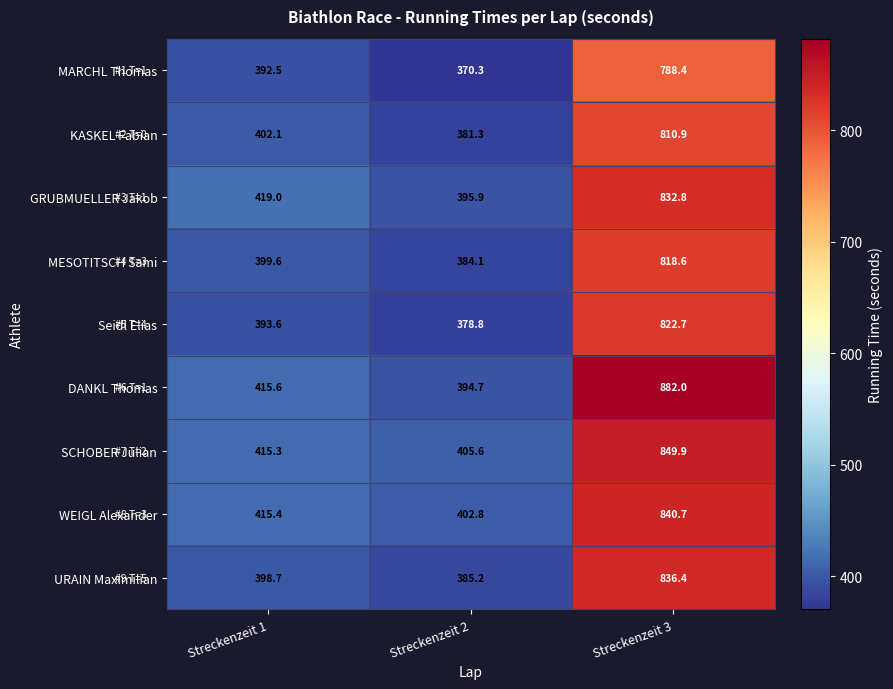

Read the Seidl Elias value at Streckenzeit 2.

378.8